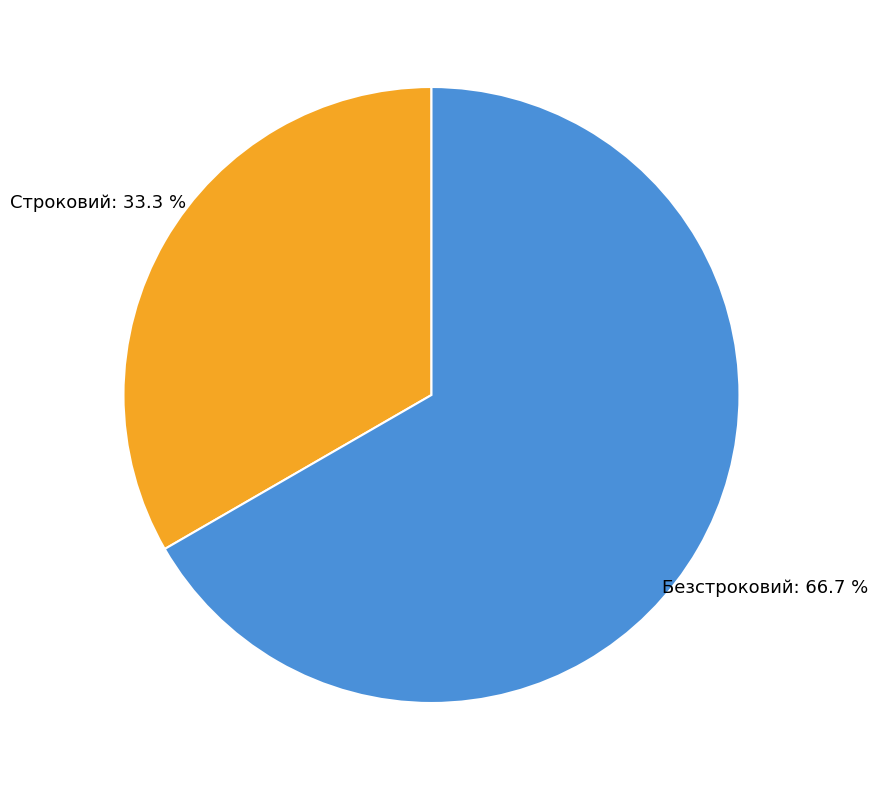

Approximately how many times larger is the value at Безстроковий compared to Строковий?

2.0